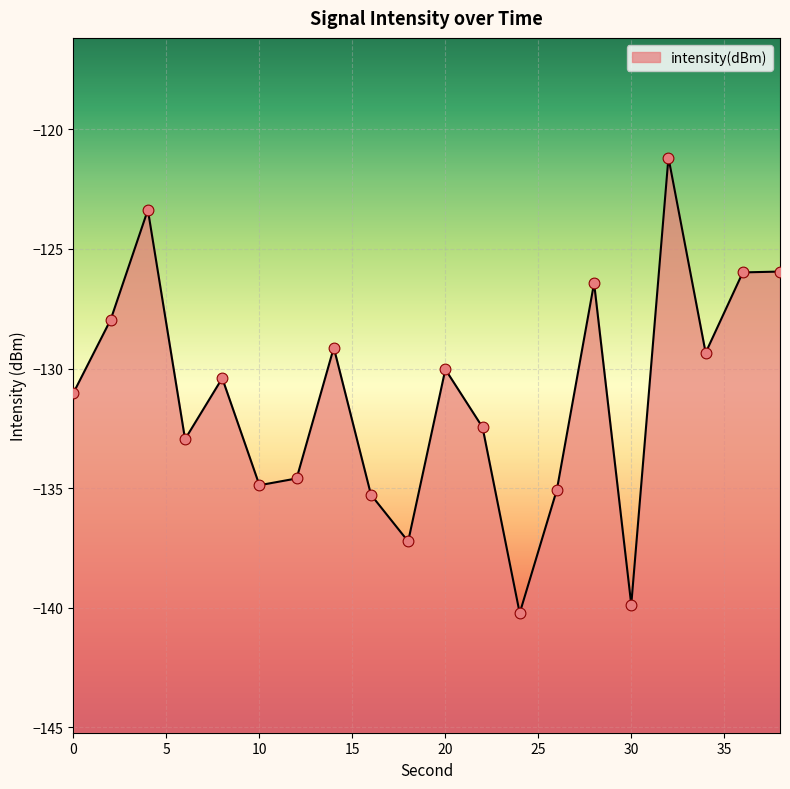

What is the change in value from 18 to 30?

-2.6